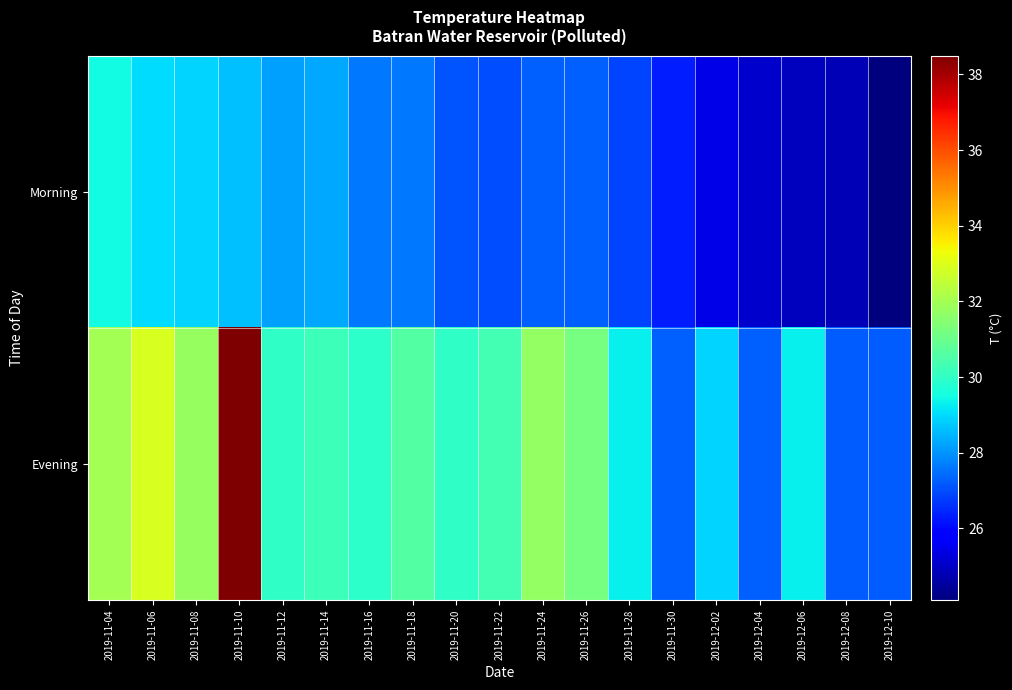

Which has a higher value, 2019-11-18 or 2019-12-10?

2019-11-18